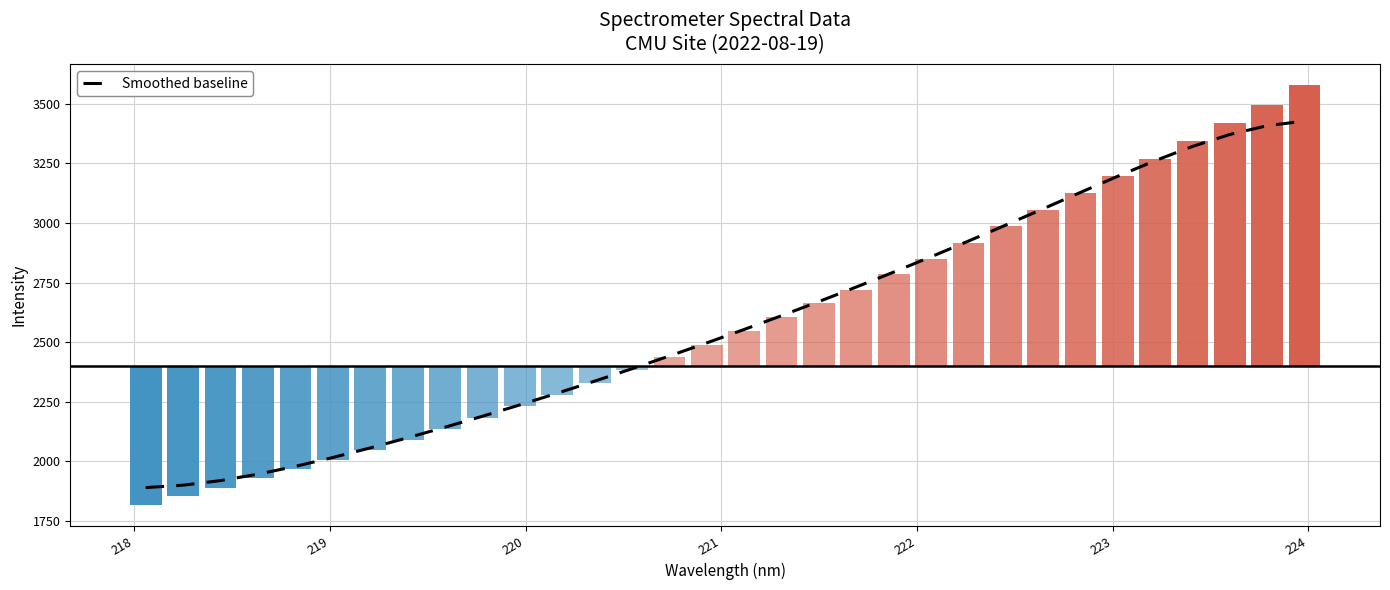

What is the value of the 27th bar from the left?

3196.5